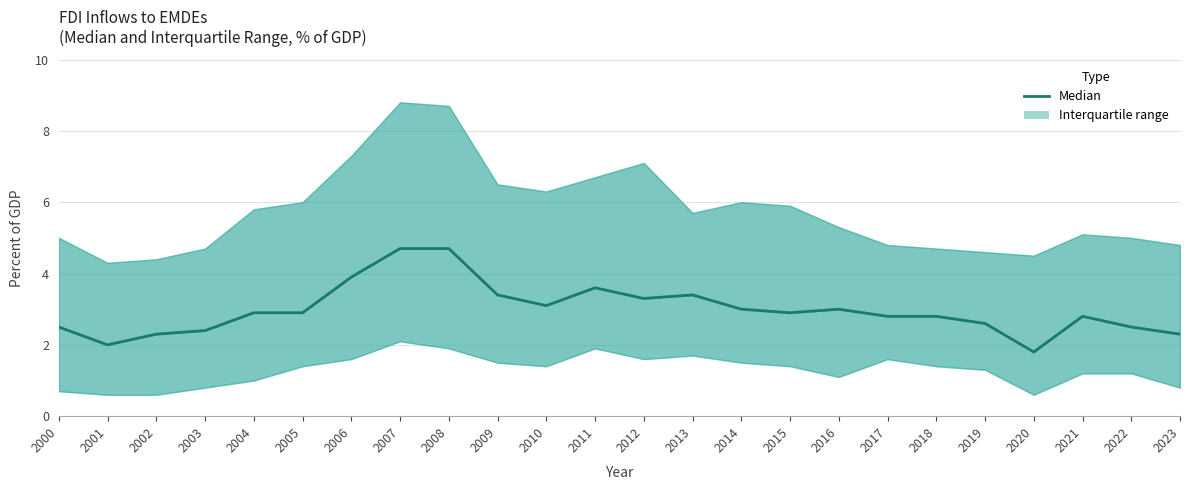

Rank the categories by value from highest to lowest.

2007, 2008, 2006, 2011, 2009, 2013, 2012, 2010, 2014, 2016, 2004, 2005, 2015, 2017, 2018, 2021, 2019, 2000, 2022, 2003, 2002, 2023, 2001, 2020